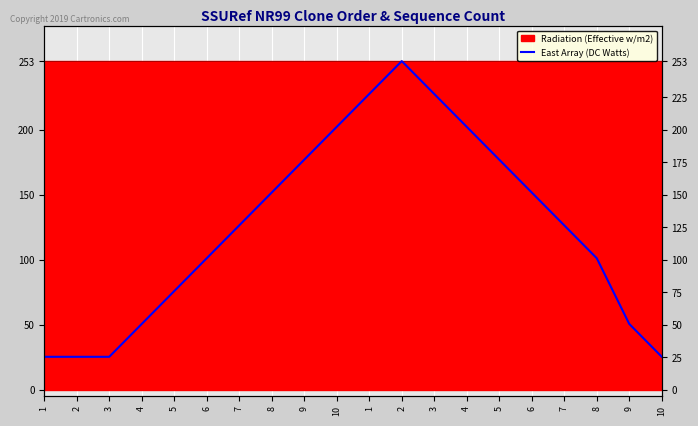

What is the difference between the maximum and second lowest values?

227.7